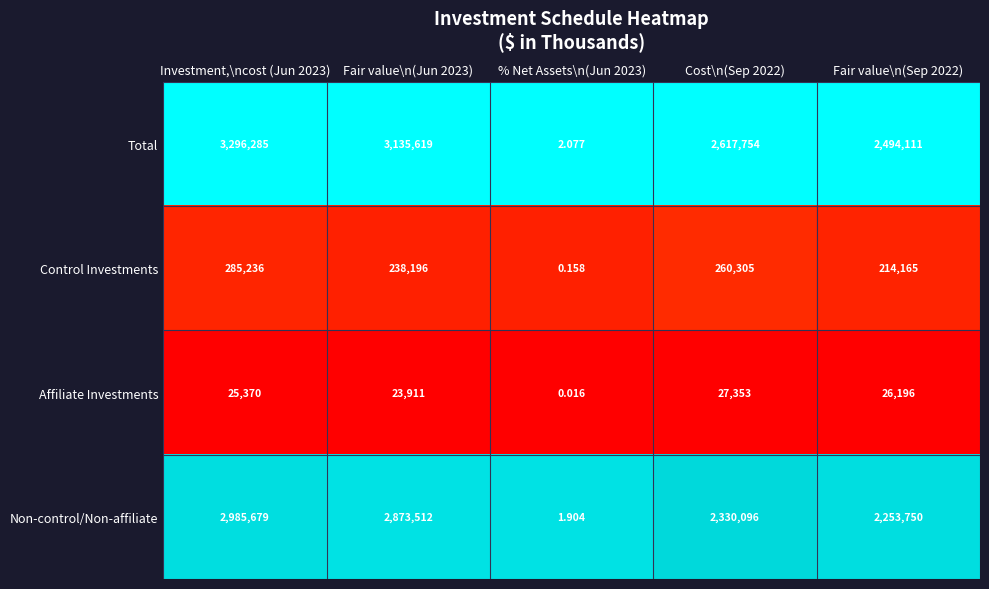

Which series changed the most between % Net Assets\n(Jun 2023) and Fair value\n(Sep 2022)?

Total